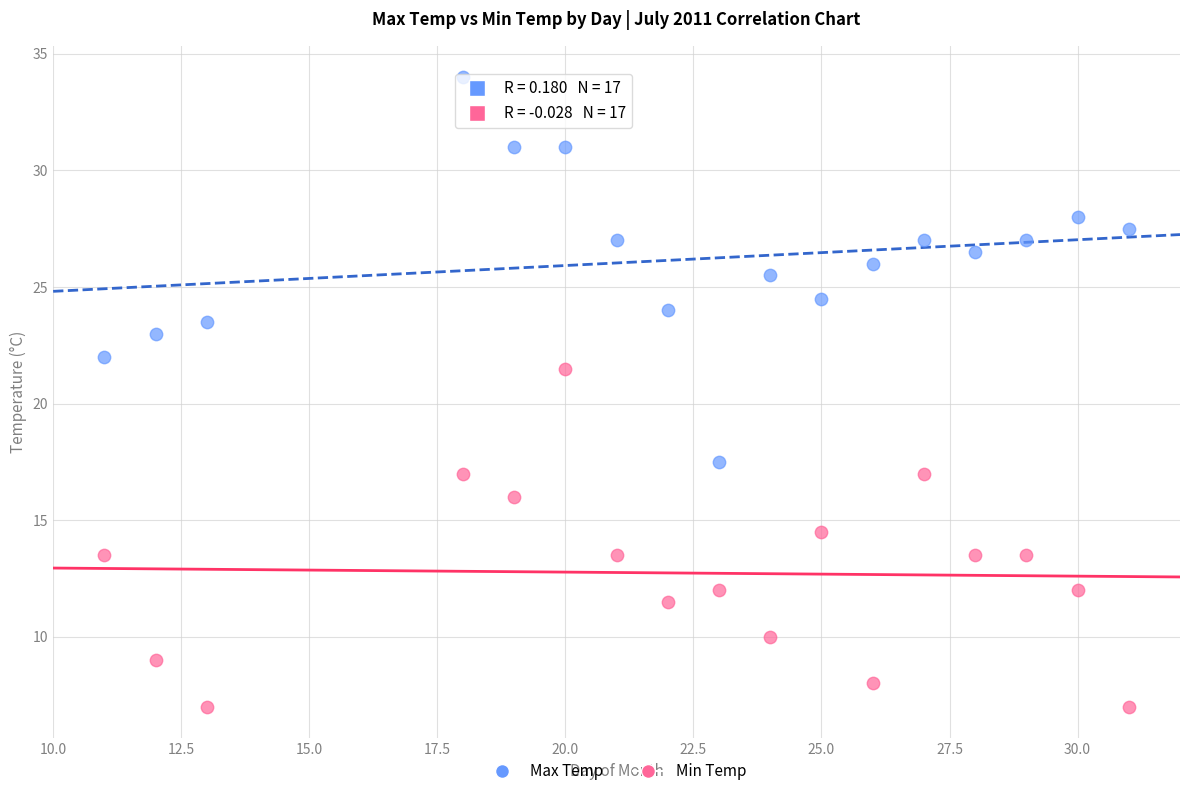

Across all series, what Y value is closest to 20?

21.5